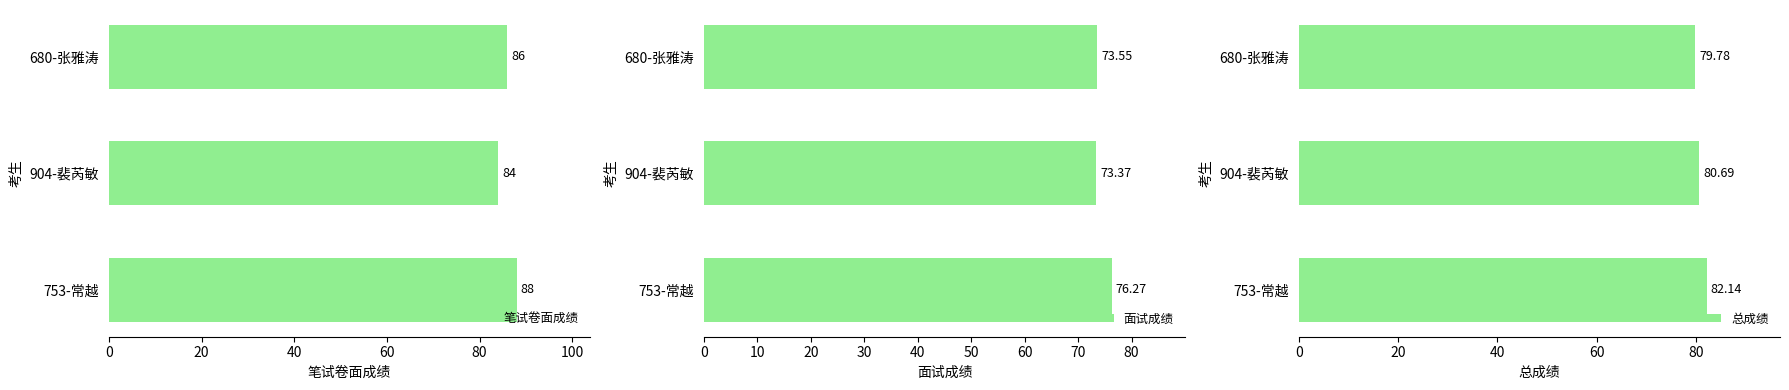

At which label does 笔试卷面成绩 reach its minimum?

904-裴芮敏